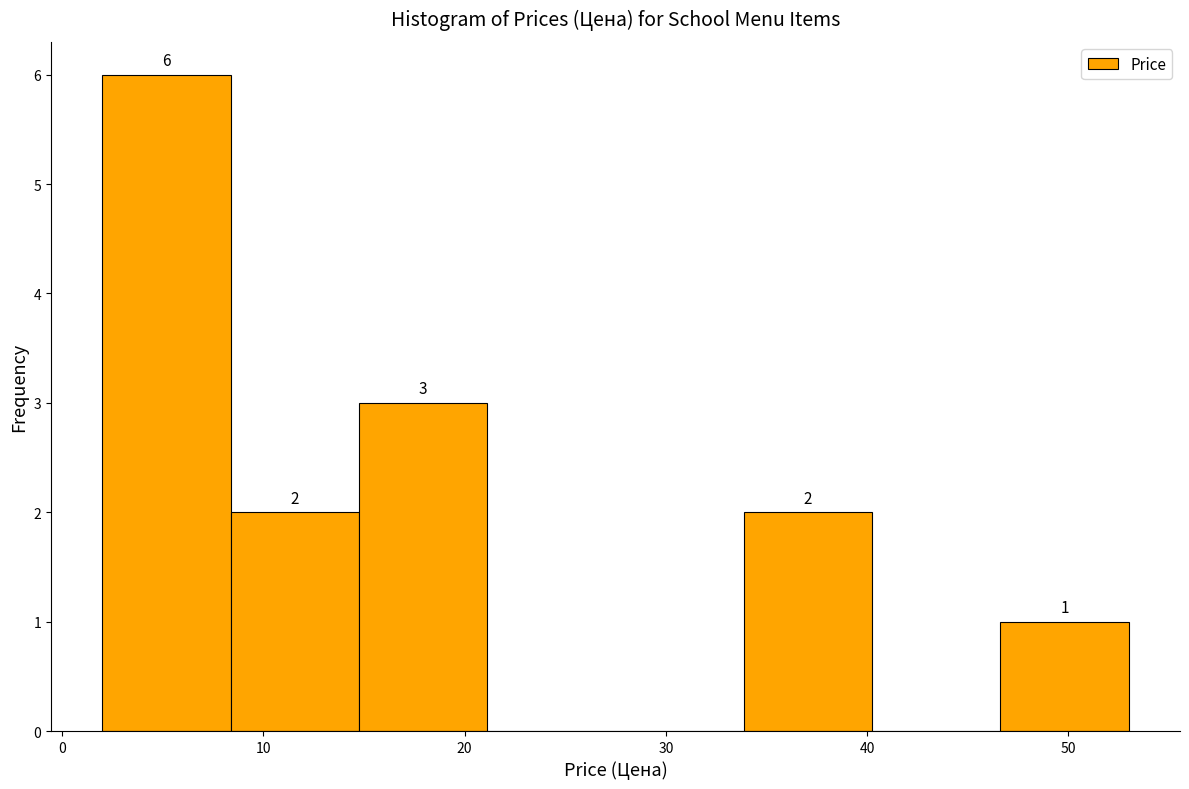

Which range on the x-axis has the tallest bar?

2 to 8